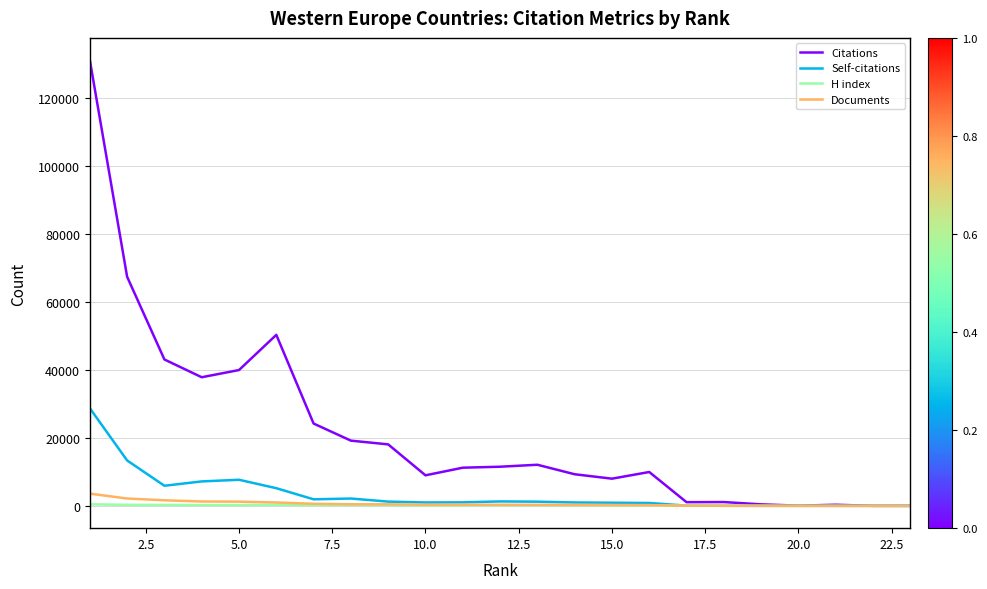

Which series has the largest total across all categories?

Citations